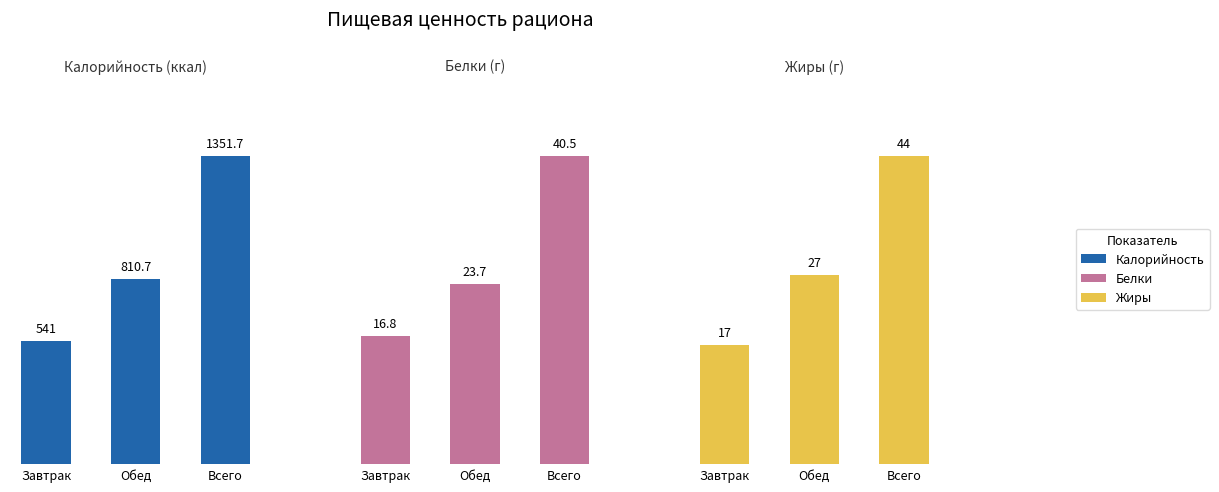

Is it true that Жиры equals 35.7 at Обед?

False